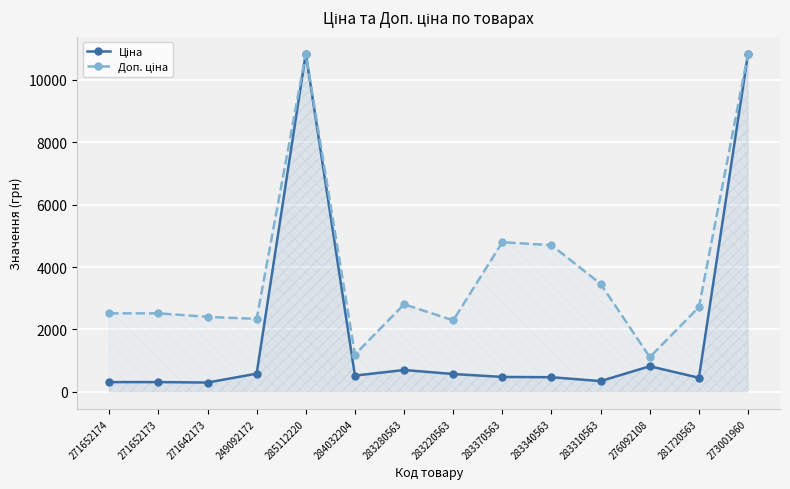

True or false: Доп. ціна has a value of 1114.0 at 276092108.

True